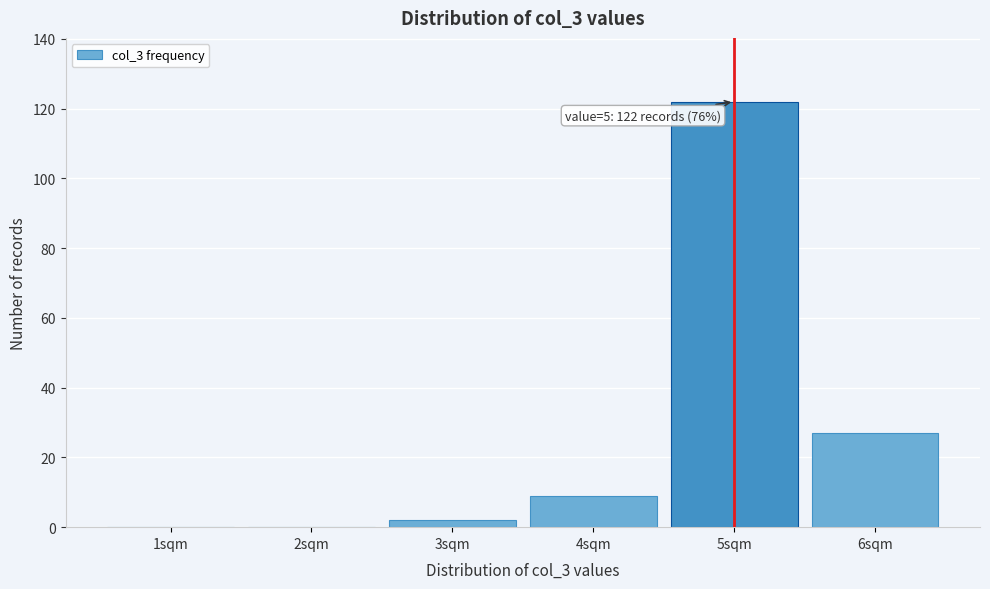

Reading right to left, what are all the values shown in this chart?

6sqm=27	5sqm=122	4sqm=9	3sqm=2	2sqm=0	1sqm=0